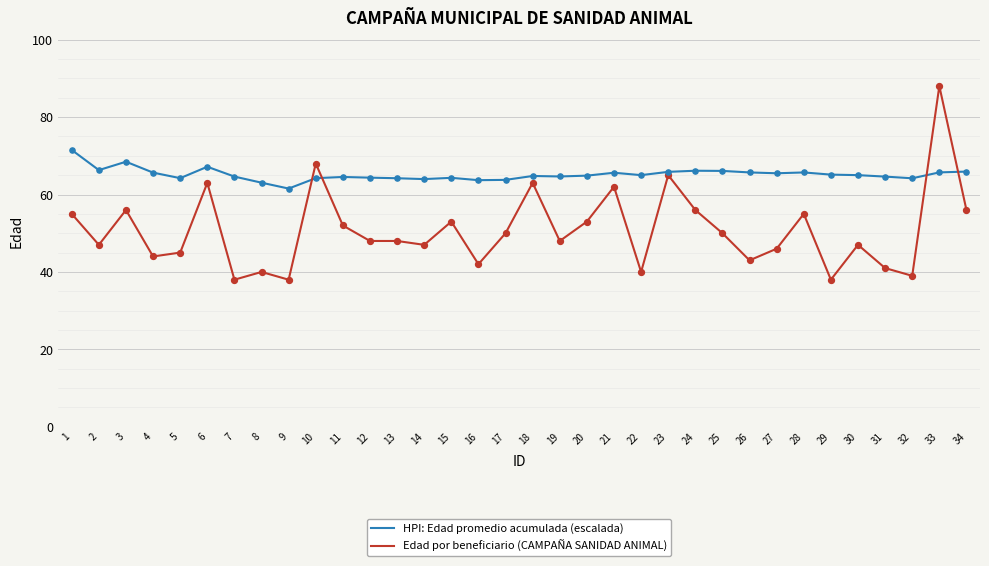

At which category is the sum across all series the highest?

33